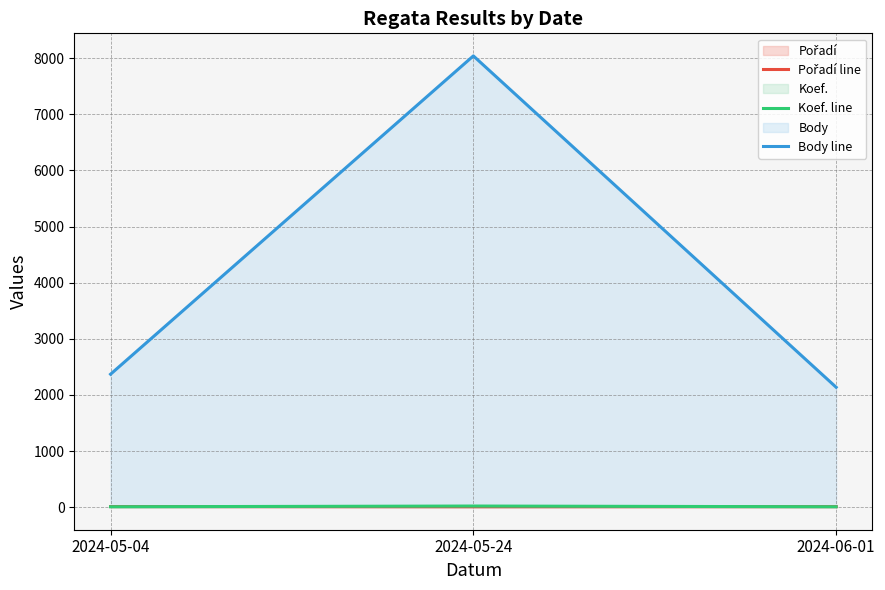

Which category has the highest value in the Pořadí line series?

2024-05-04